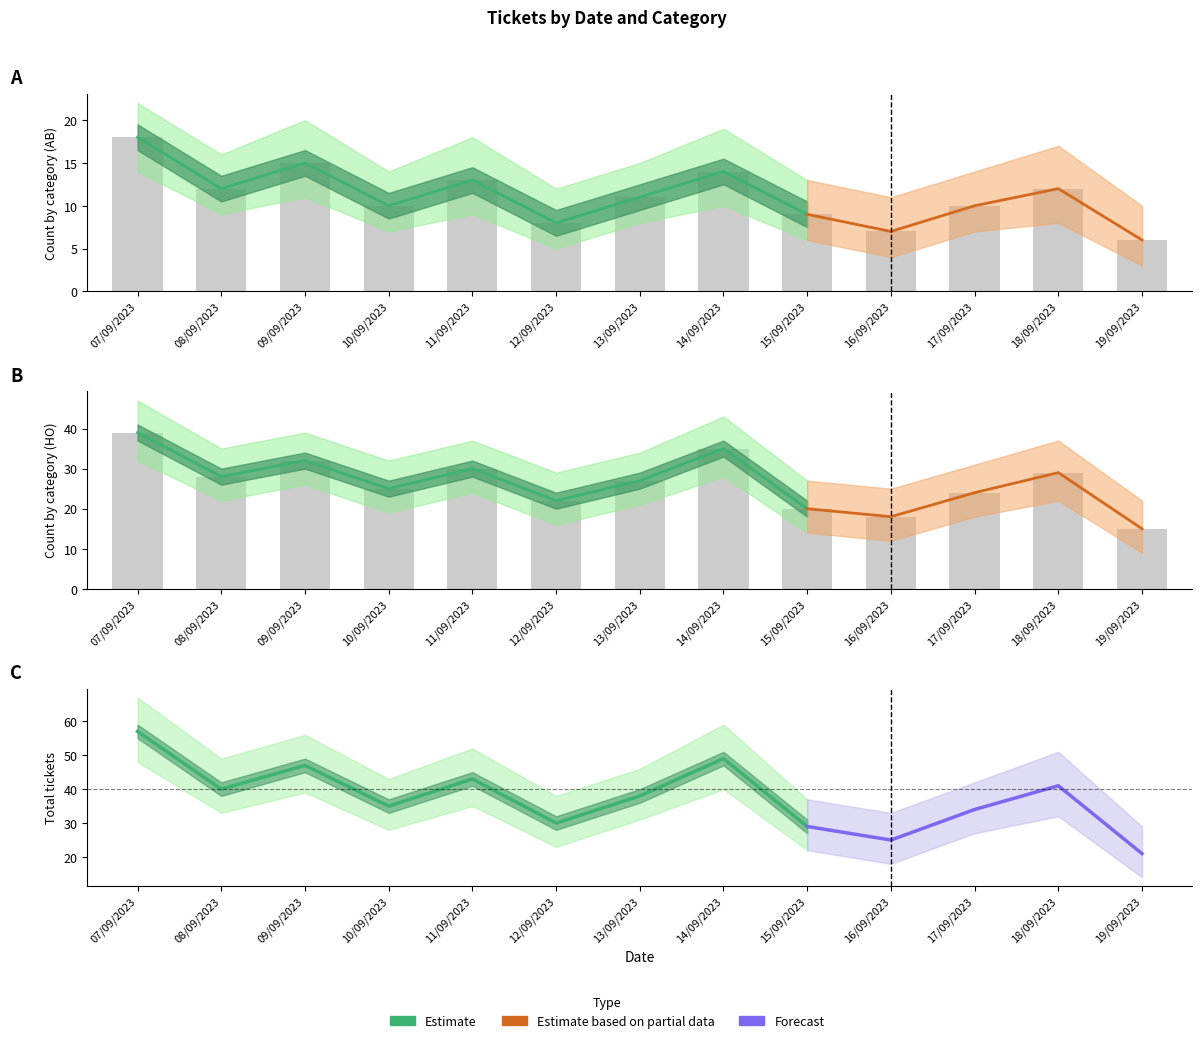

How many values in the AB series exceed 11?

6